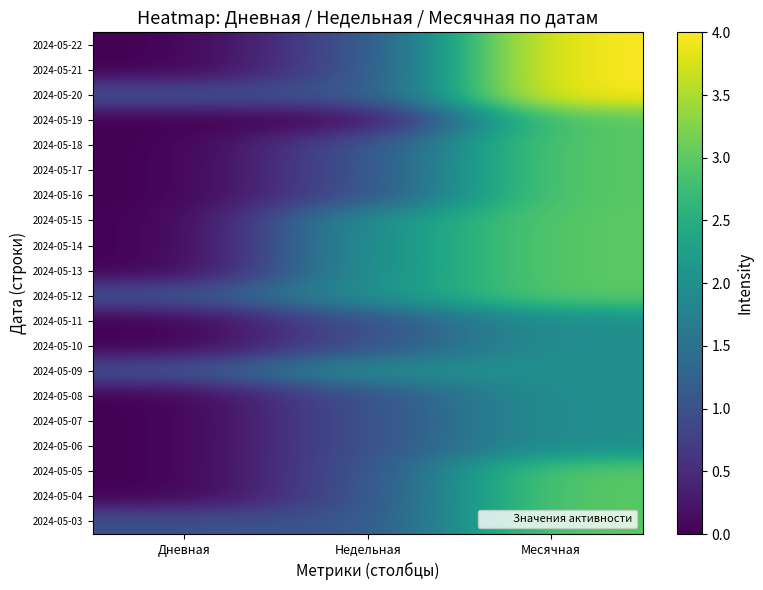

Reading left to right, transcribe all the data shown in this chart.

2024-05-22: Дневная=0	Недельная=1	Месячная=4
2024-05-21: Дневная=0	Недельная=1	Месячная=4
2024-05-20: Дневная=1	Недельная=1	Месячная=4
2024-05-19: Дневная=0	Недельная=0	Месячная=3
2024-05-18: Дневная=0	Недельная=1	Месячная=3
2024-05-17: Дневная=0	Недельная=1	Месячная=3
2024-05-16: Дневная=0	Недельная=1	Месячная=3
2024-05-15: Дневная=0	Недельная=2	Месячная=3
2024-05-14: Дневная=0	Недельная=2	Месячная=3
2024-05-13: Дневная=0	Недельная=2	Месячная=3
2024-05-12: Дневная=1	Недельная=2	Месячная=3
2024-05-11: Дневная=0	Недельная=1	Месячная=2
2024-05-10: Дневная=0	Недельная=1	Месячная=2
2024-05-09: Дневная=1	Недельная=2	Месячная=2
2024-05-08: Дневная=0	Недельная=1	Месячная=2
2024-05-07: Дневная=0	Недельная=1	Месячная=2
2024-05-06: Дневная=0	Недельная=1	Месячная=2
2024-05-05: Дневная=0	Недельная=1	Месячная=3
2024-05-04: Дневная=0	Недельная=1	Месячная=3
2024-05-03: Дневная=1	Недельная=1	Месячная=3